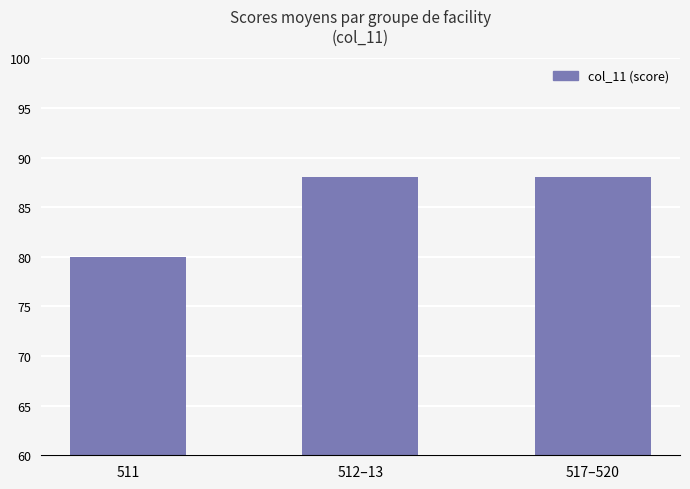

True or false: the data shows 115 at 512–13.

False